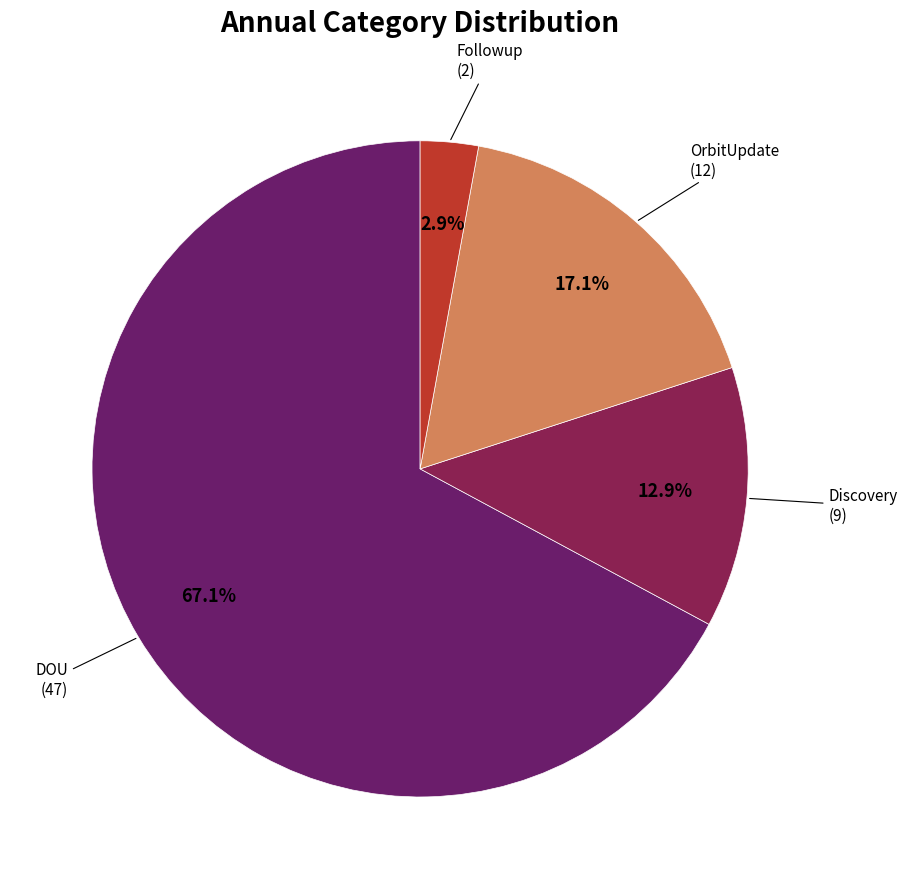

Does any single category account for the majority?

Yes